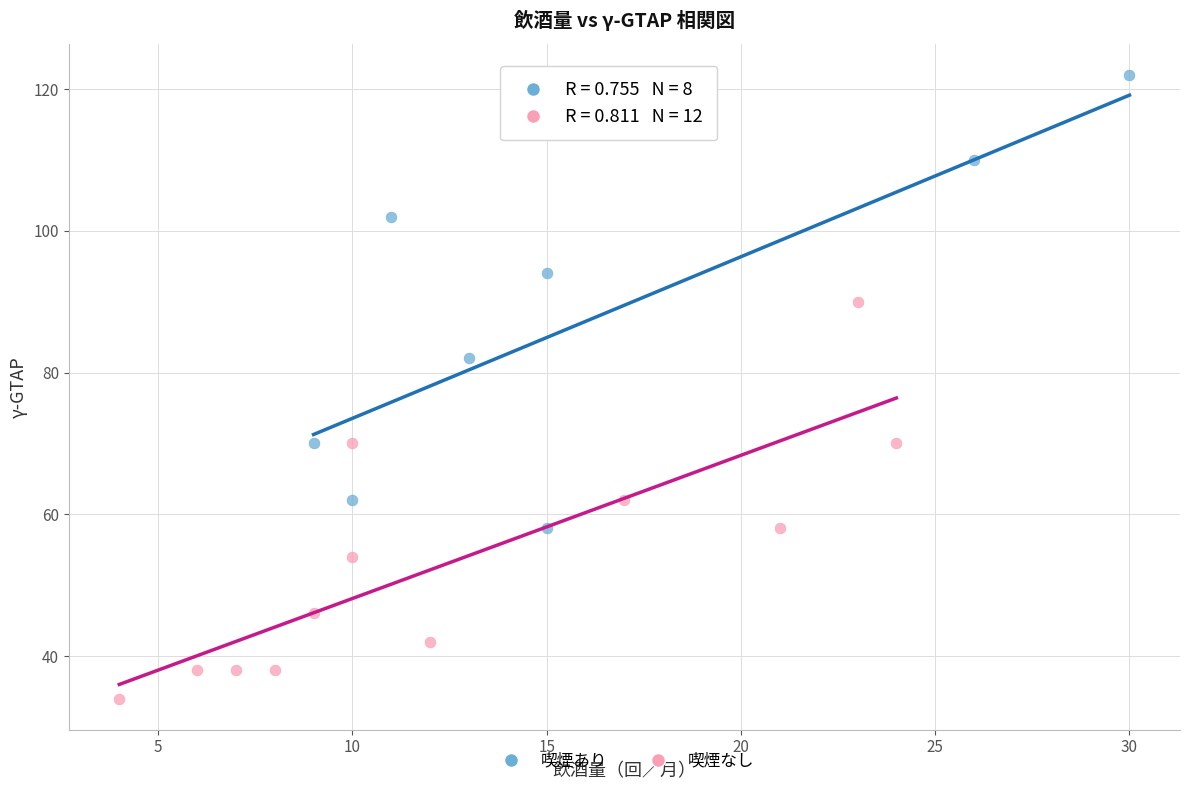

Which series reaches the maximum Y coordinate?

喫煙あり